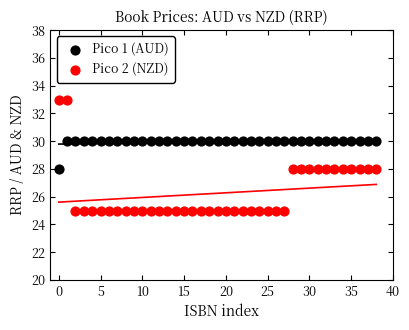

Which series reaches the maximum Y coordinate?

Pico 2 (NZD)